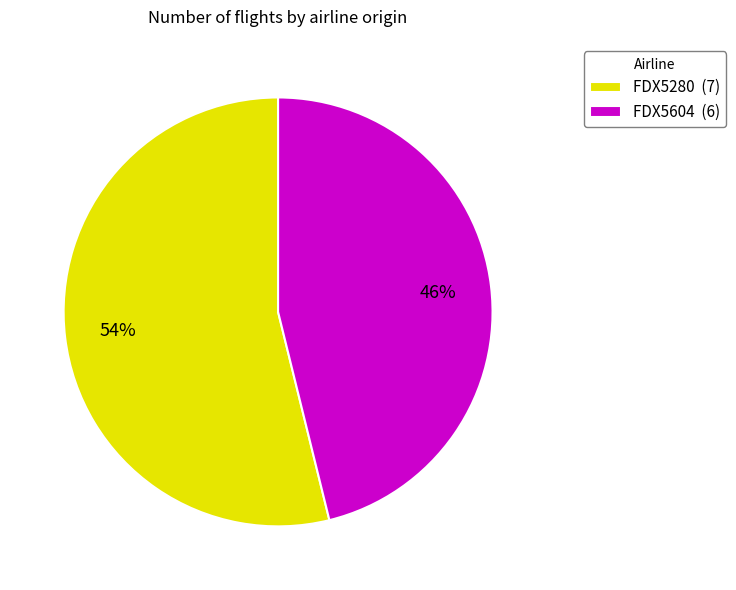

How many slices are in this pie chart?

2